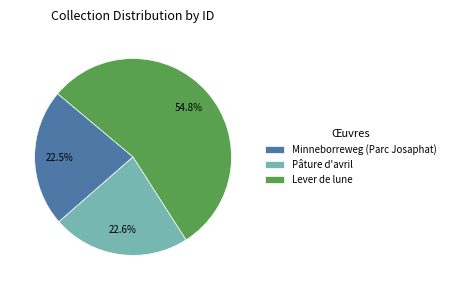

Which category has the biggest portion of the pie?

Lever de lune